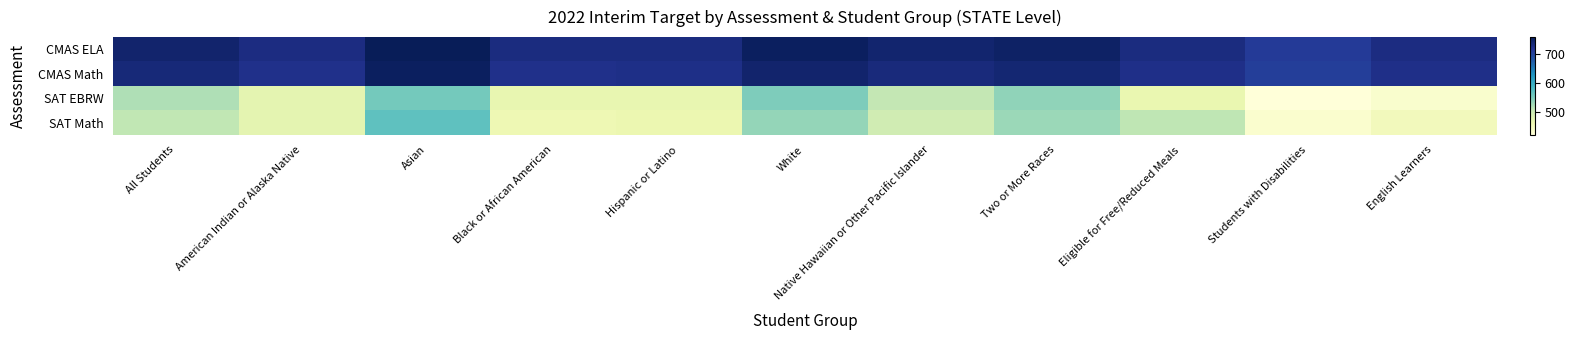

What is the total value across all series at Two or More Races?

2559.0